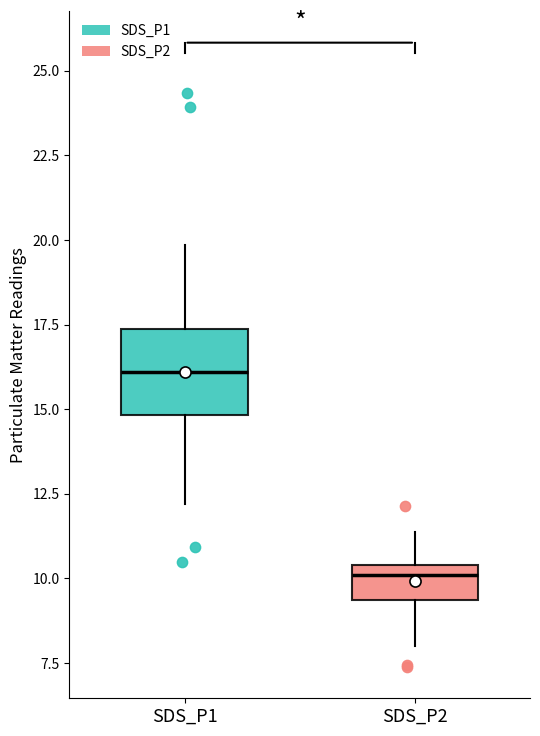

Reading left to right, read every box against the y-axis: the position of its median line, the range the box covers, and the ends of its whiskers. The values are not printed on the chart, so give them approximately, as read against the axis.

SDS_P1: median 16.0, box 15.0 to 17.5, whiskers 12.0 to 20.0
SDS_P2: median 10.0, box 9.5 to 10.5, whiskers 8.0 to 11.5